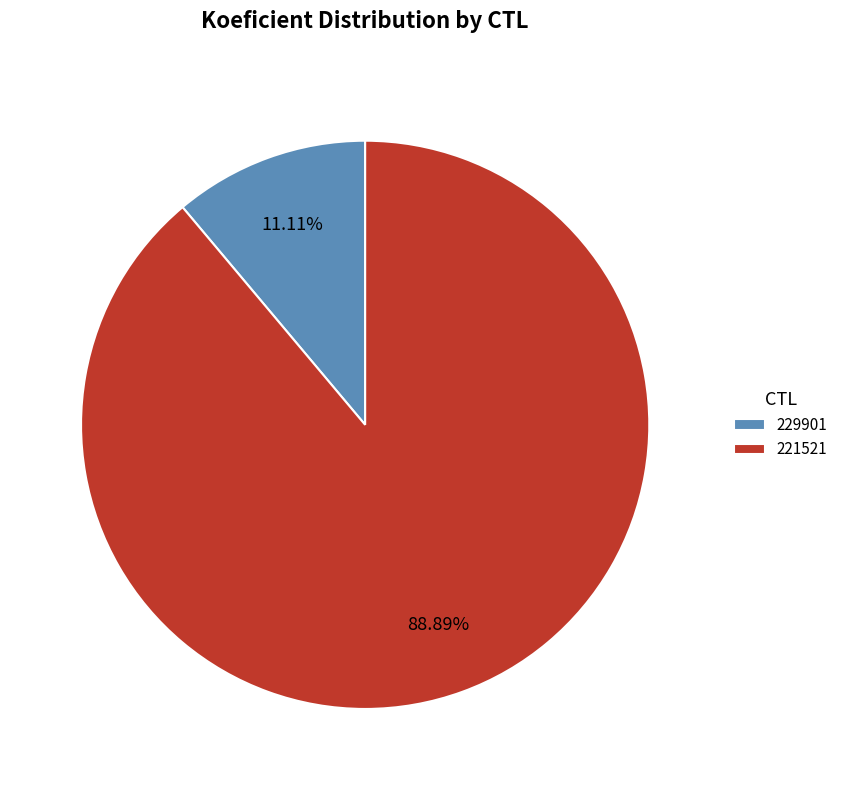

Rank the categories by value from lowest to highest.

229901, 221521